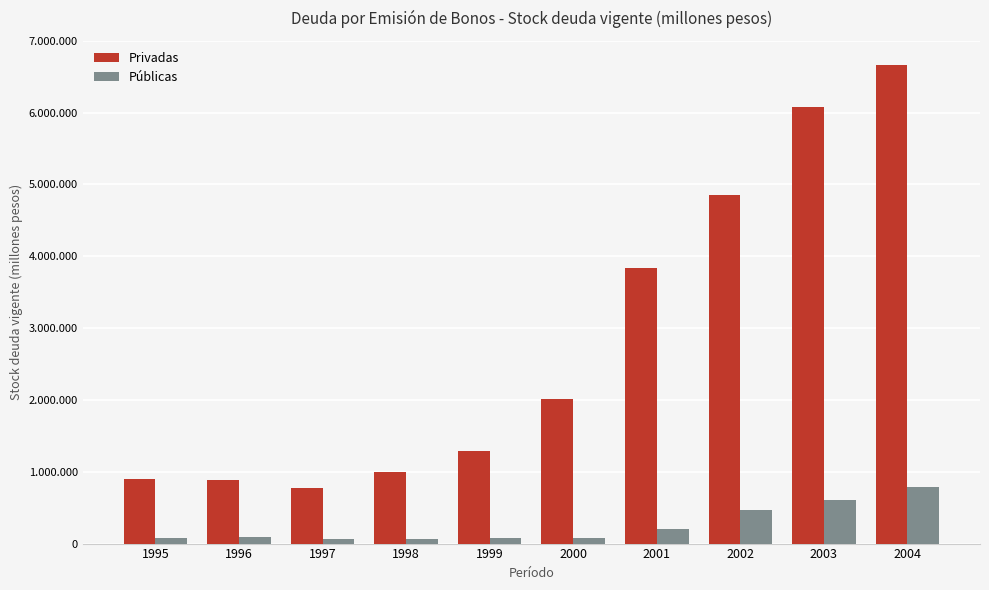

Does the chart contain stacked bars?

No